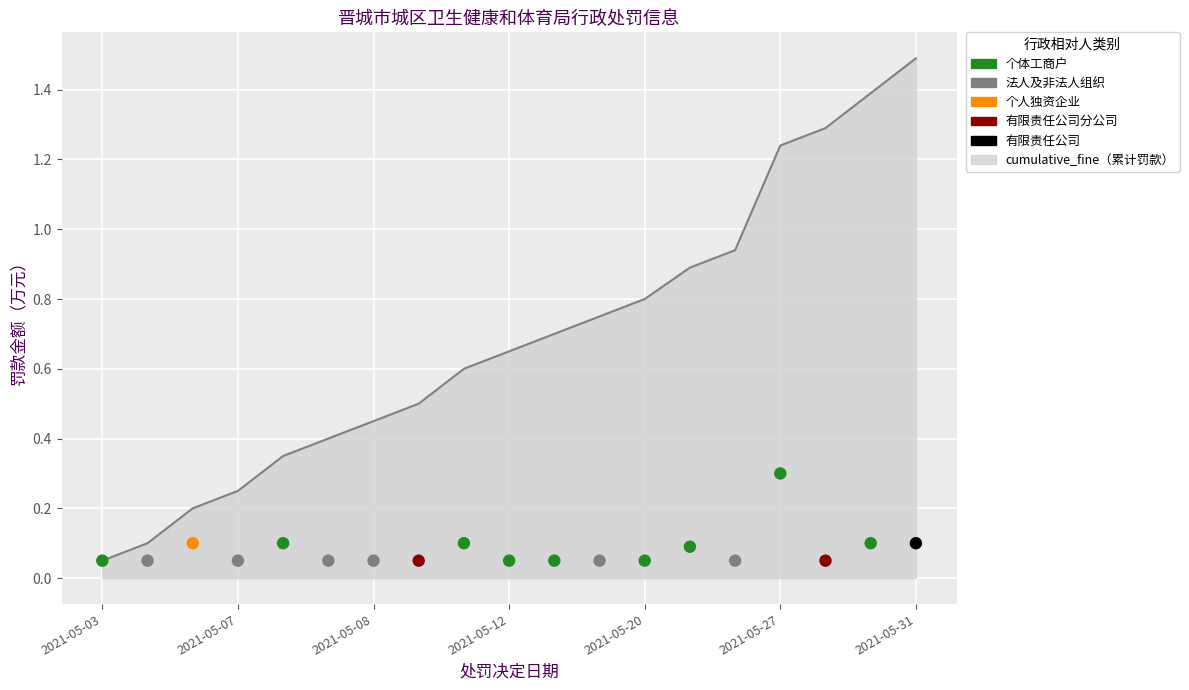

Which has a higher value, 2021-05-11 or 2021-05-07?

2021-05-11